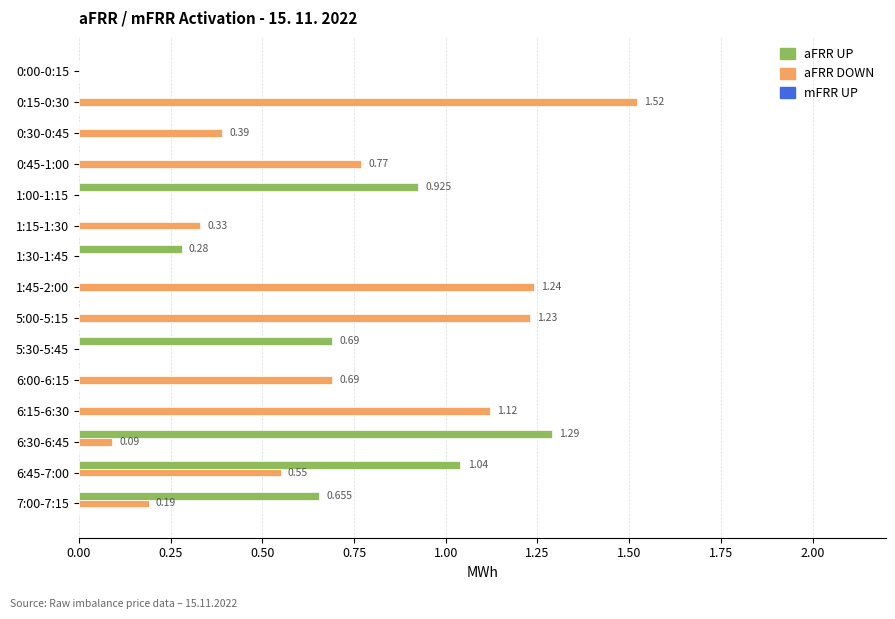

Which series changed the most between 1:45-2:00 and 7:00-7:15?

aFRR DOWN